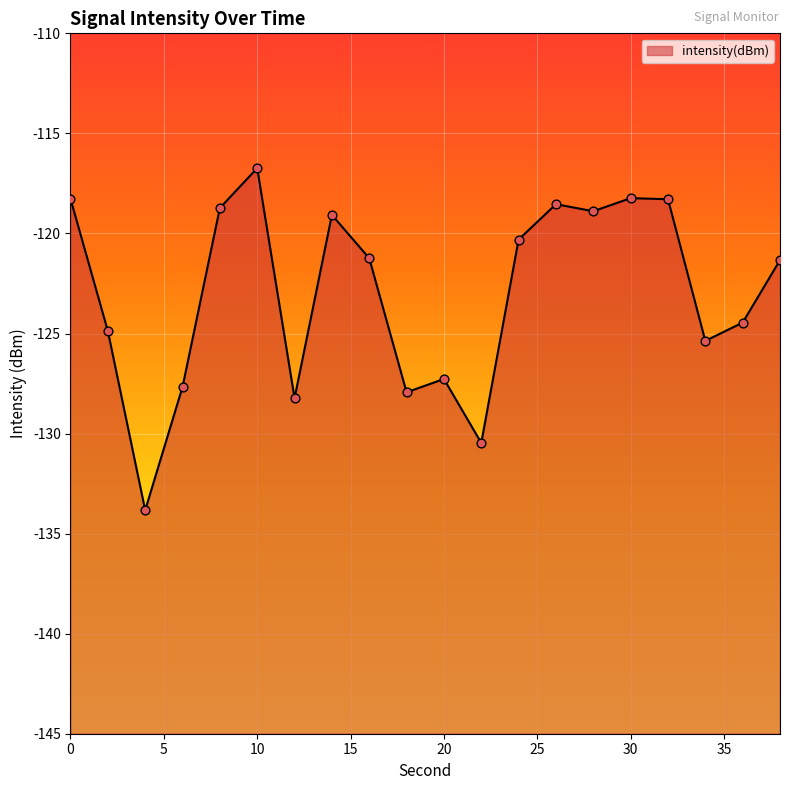

What is the change in value from 2 to 28?

+6.0